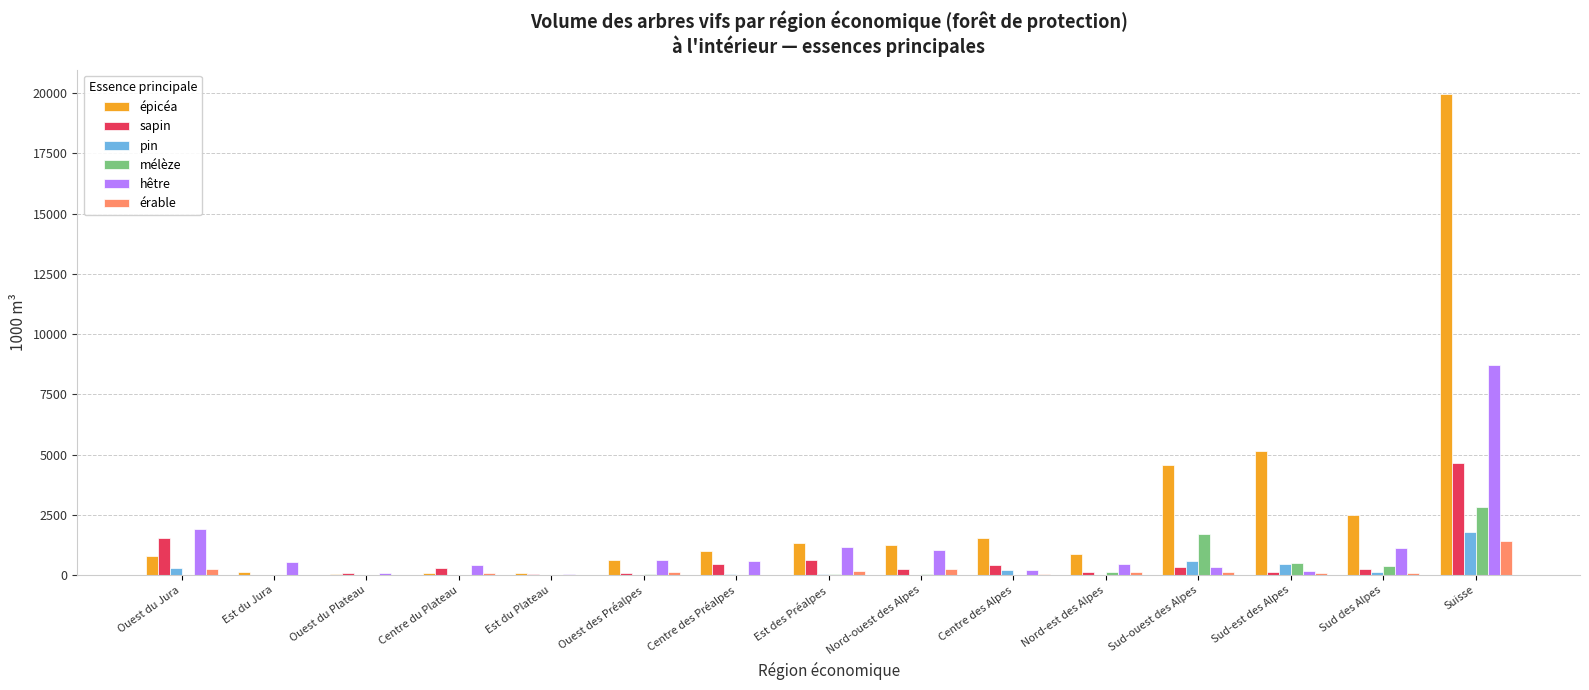

The érable series shows 34 at Centre des Alpes. True or false?

True